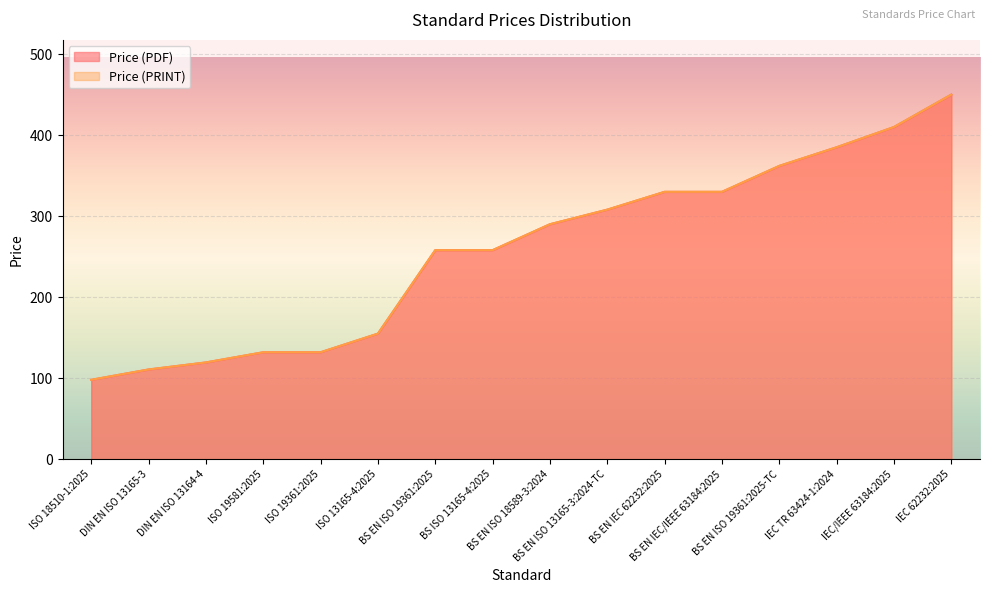

Reading left to right, what are all the values shown in this chart?

Price (PDF): ISO 18510-1:2025=98.0	DIN EN ISO 13165-3=110.8	DIN EN ISO 13164-4=119.4	ISO 19581:2025=132.0	ISO 19361:2025=132.0	ISO 13165-4:2025=155.0	BS EN ISO 19361:2025=258.0	BS ISO 13165-4:2025=258.0	BS EN ISO 18589-3:2024=290.0	BS EN ISO 13165-3:2024-TC=308.0	BS EN IEC 62232:2025=330.0	BS EN IEC/IEEE 63184:2025=330.0	BS EN ISO 19361:2025-TC=362.0	IEC TR 63424-1:2024=385.0	IEC/IEEE 63184:2025=410.0	IEC 62232:2025=450.0
Price (PRINT): ISO 18510-1:2025=98.0	DIN EN ISO 13165-3=110.8	DIN EN ISO 13164-4=119.4	ISO 19581:2025=132.0	ISO 19361:2025=132.0	ISO 13165-4:2025=155.0	BS EN ISO 19361:2025=258.0	BS ISO 13165-4:2025=258.0	BS EN ISO 18589-3:2024=290.0	BS EN ISO 13165-3:2024-TC=308.0	BS EN IEC 62232:2025=330.0	BS EN IEC/IEEE 63184:2025=330.0	BS EN ISO 19361:2025-TC=362.0	IEC TR 63424-1:2024=385.0	IEC/IEEE 63184:2025=410.0	IEC 62232:2025=450.0